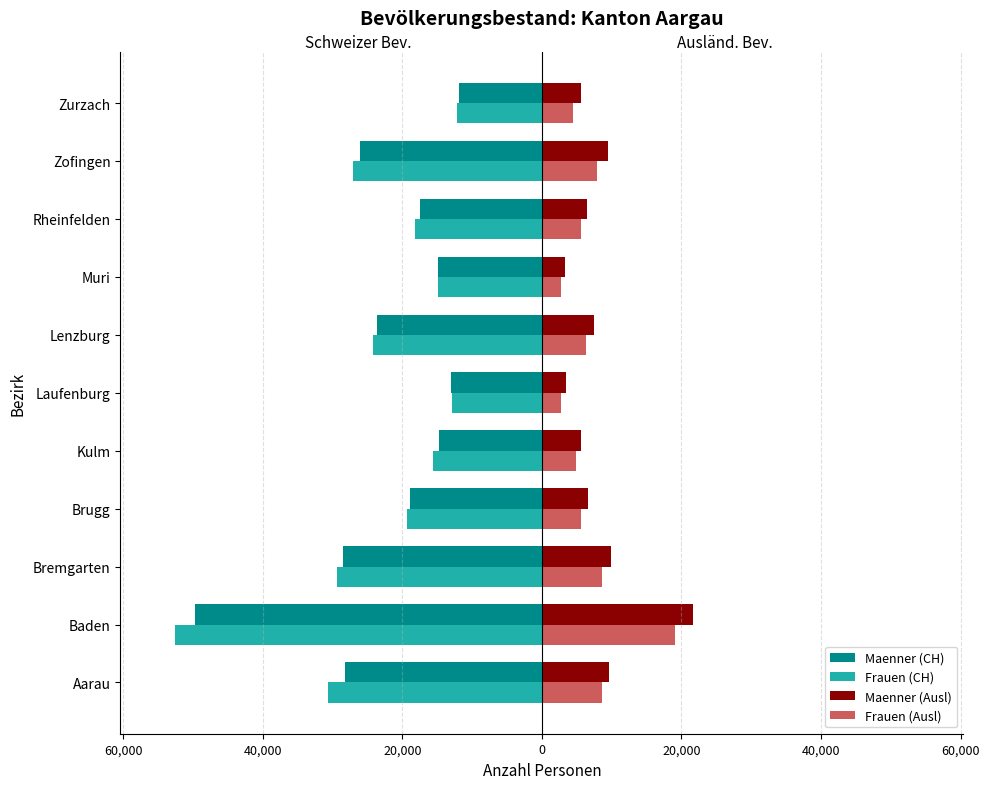

What is the highest value of the Maenner (CH) series?

-11830